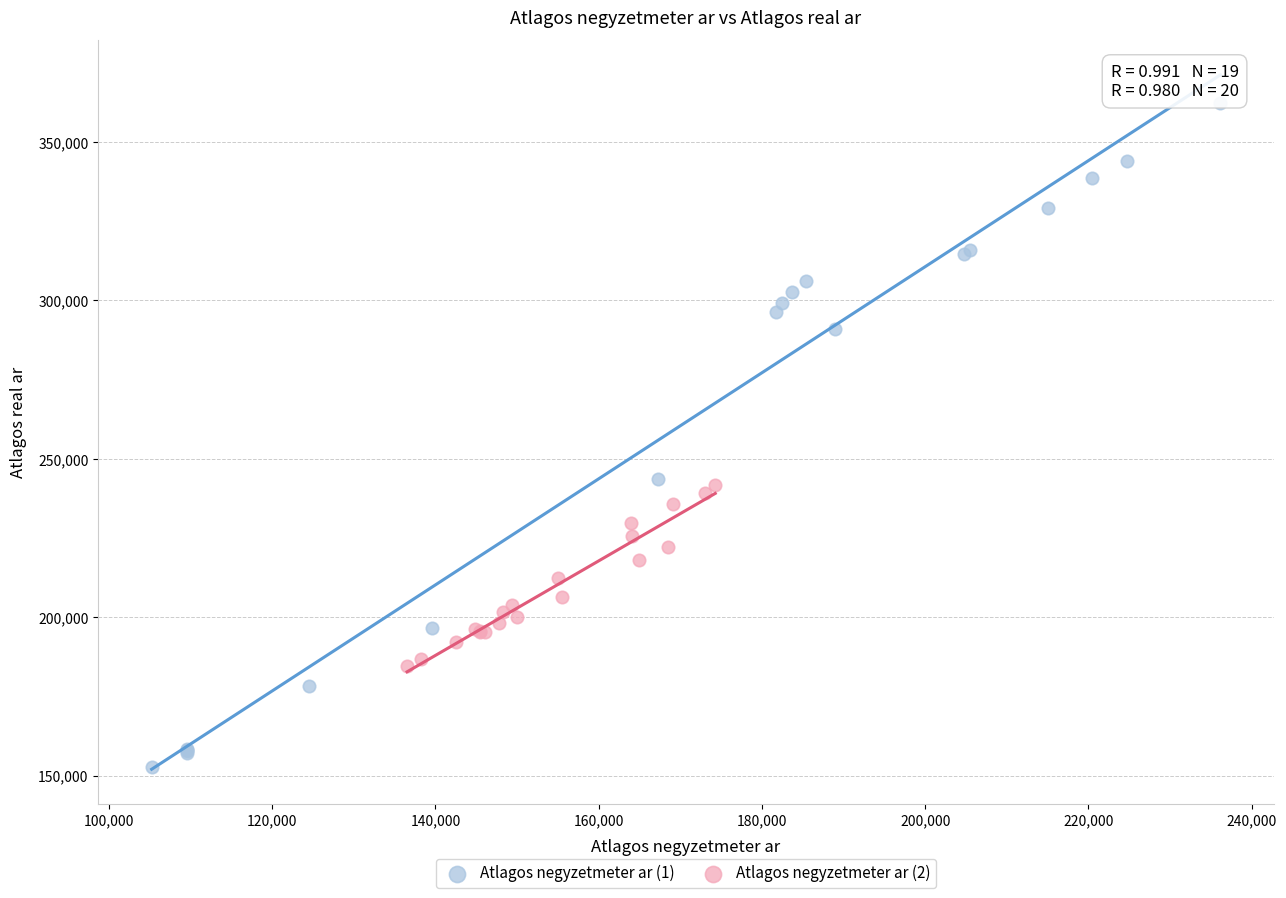

What are all the series names shown in the legend?

Atlagos negyzetmeter ar (1), Atlagos negyzetmeter ar (2)